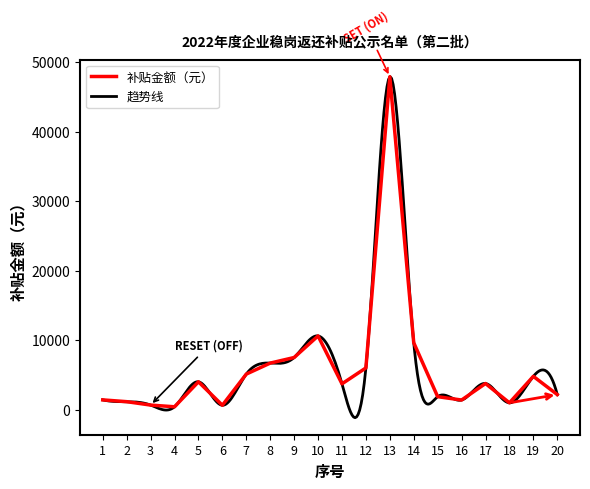

What is the change in value from 18 to 20?

+1188.0